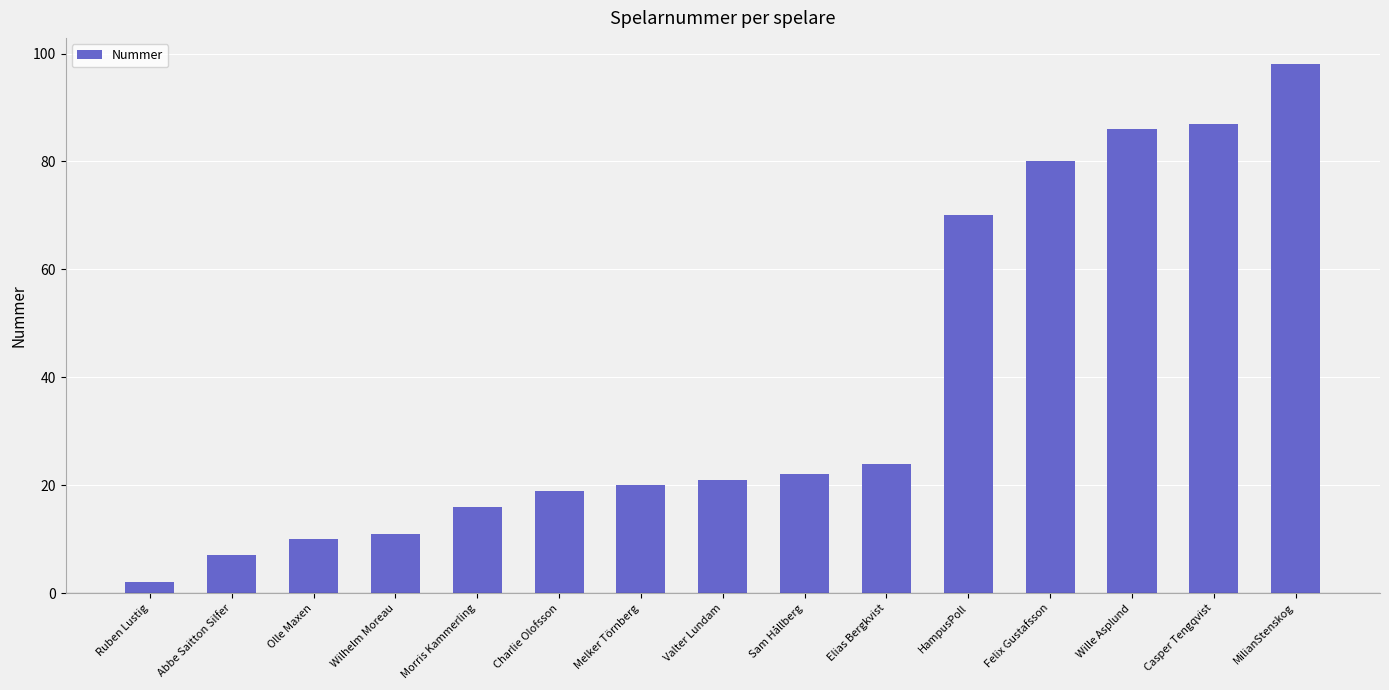

Reading left to right, extract all data points from this chart.

2	7	10	11	16	19	20	21	22	24	70	80	86	87	98